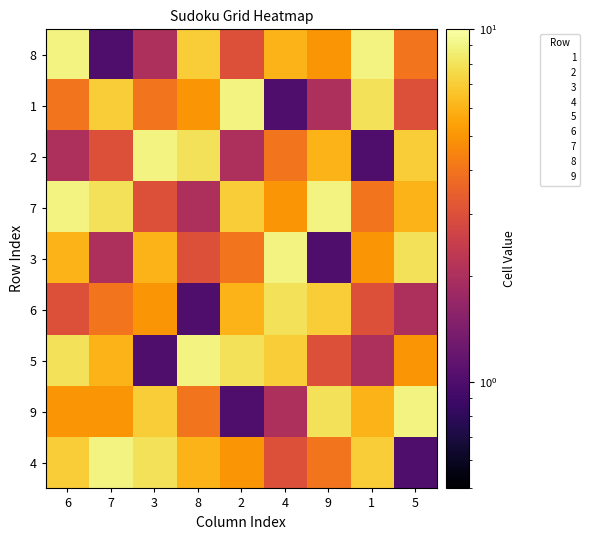

Which category has the lowest value across all series?

7